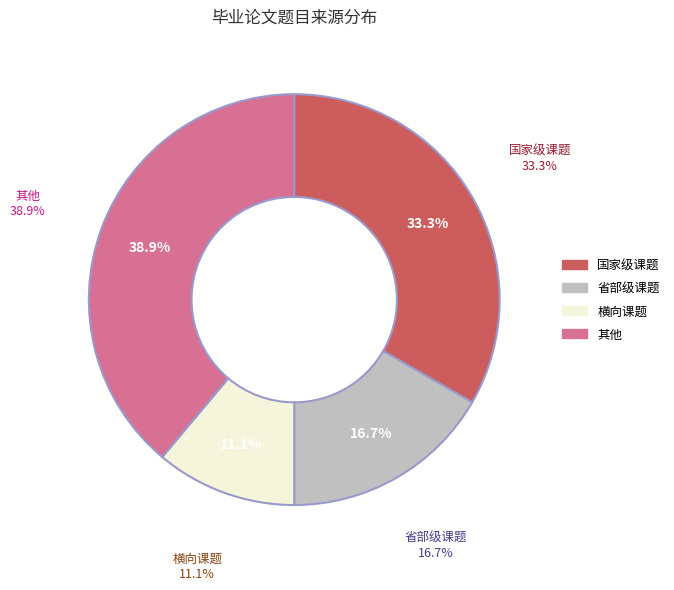

Between 国家级课题 and 横向课题, which is larger?

国家级课题